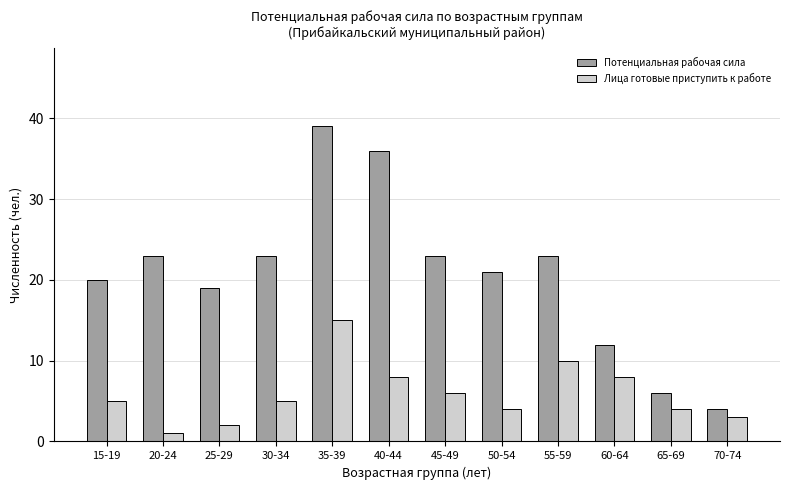

Does the chart contain stacked bars?

No